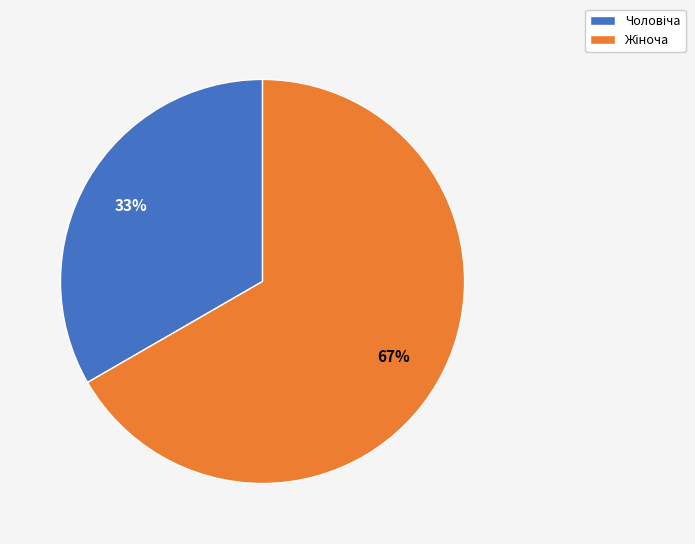

To the nearest percent, what is the average slice percentage?

50%